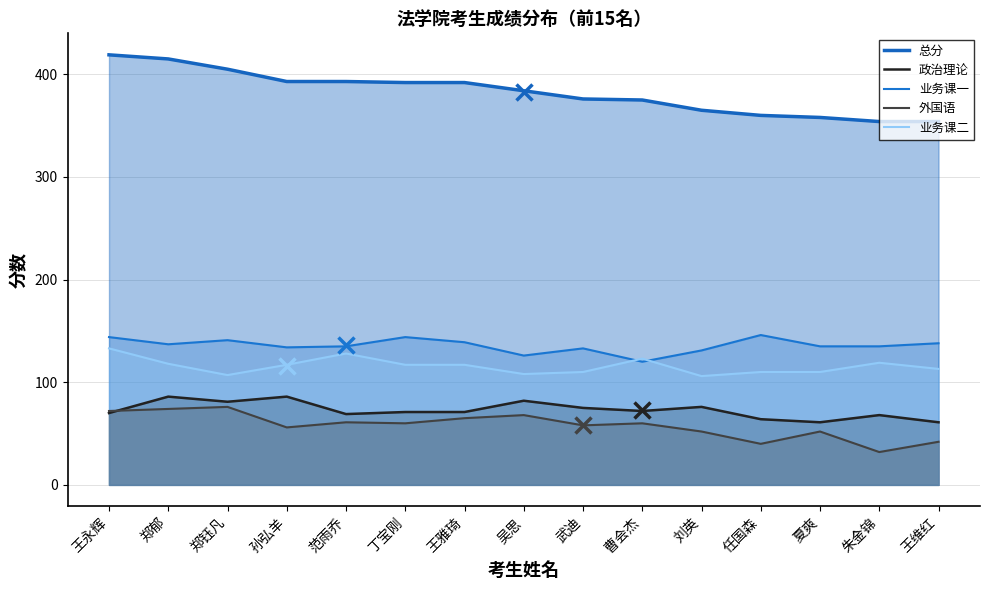

At 刘英, list the series in order from largest to smallest.

总分, 业务课一, 业务课二, 政治理论, 外国语